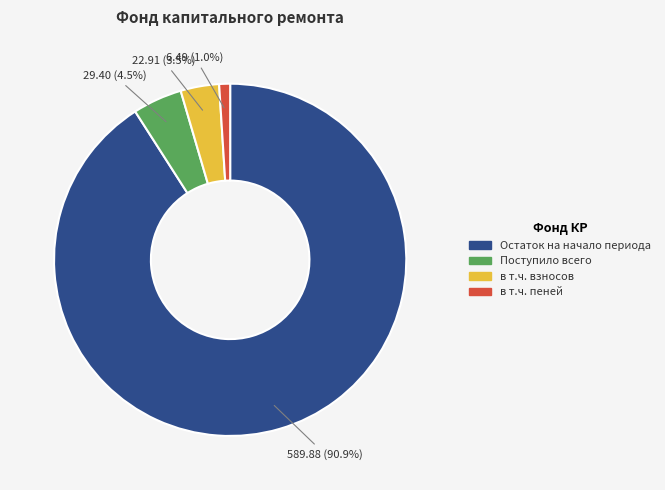

How many segments does this pie chart have?

4